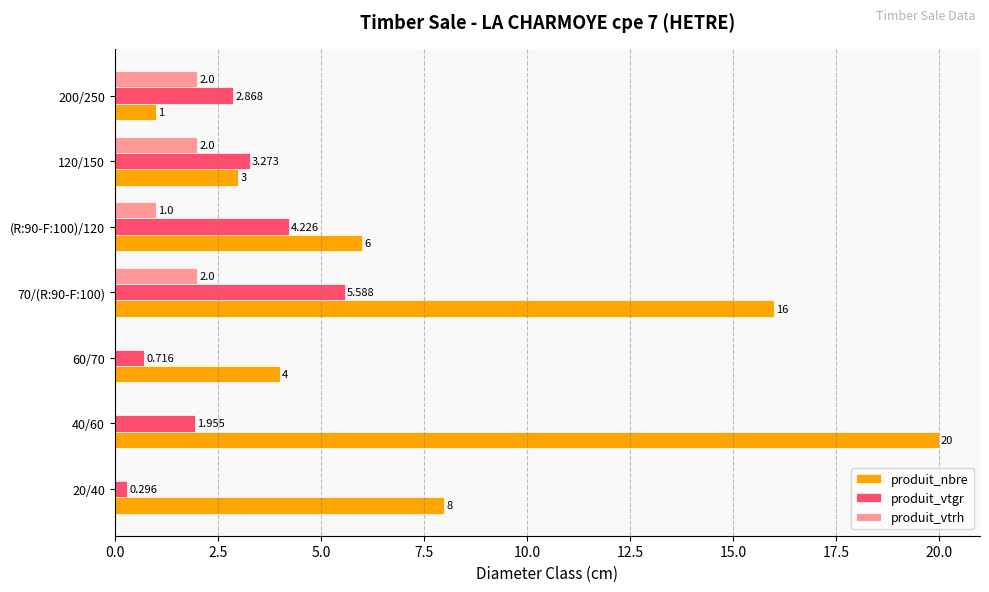

Which series has the largest total across all categories?

produit_nbre